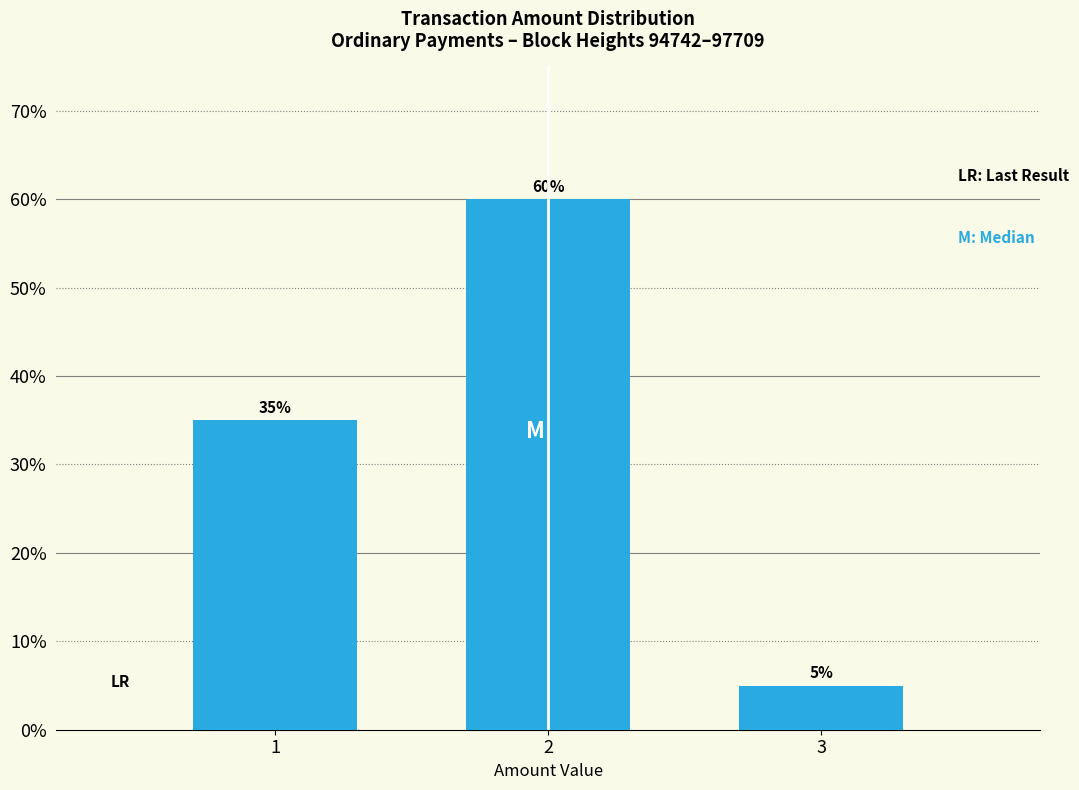

List the labels in order of value, largest first.

2, 1, 3